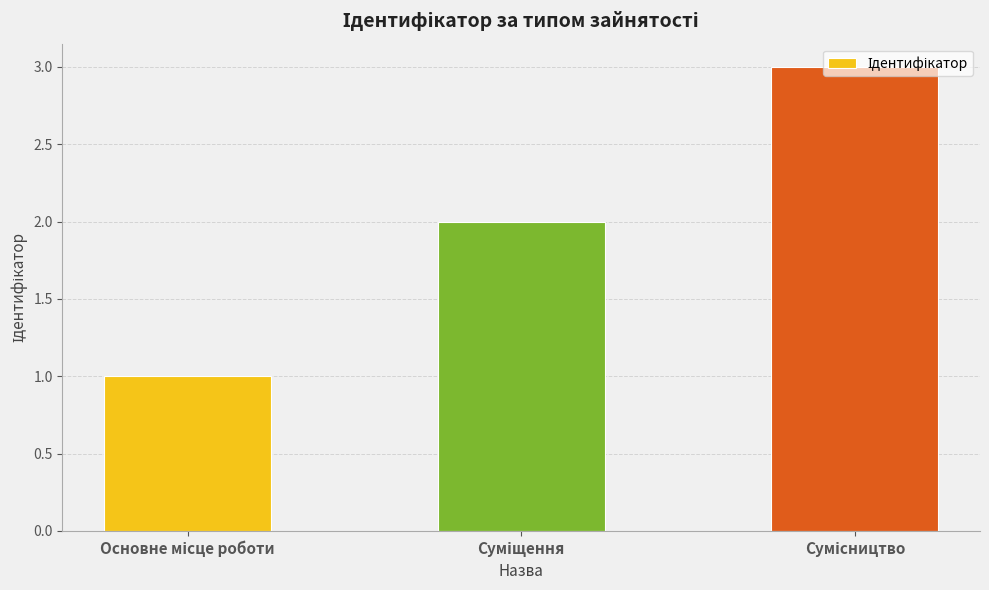

What is the sum of all values?

6